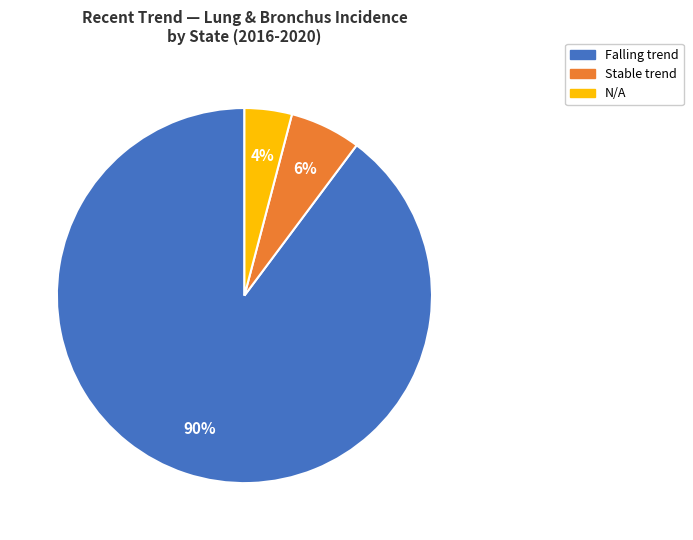

To the nearest percent, what is the average slice percentage?

33%